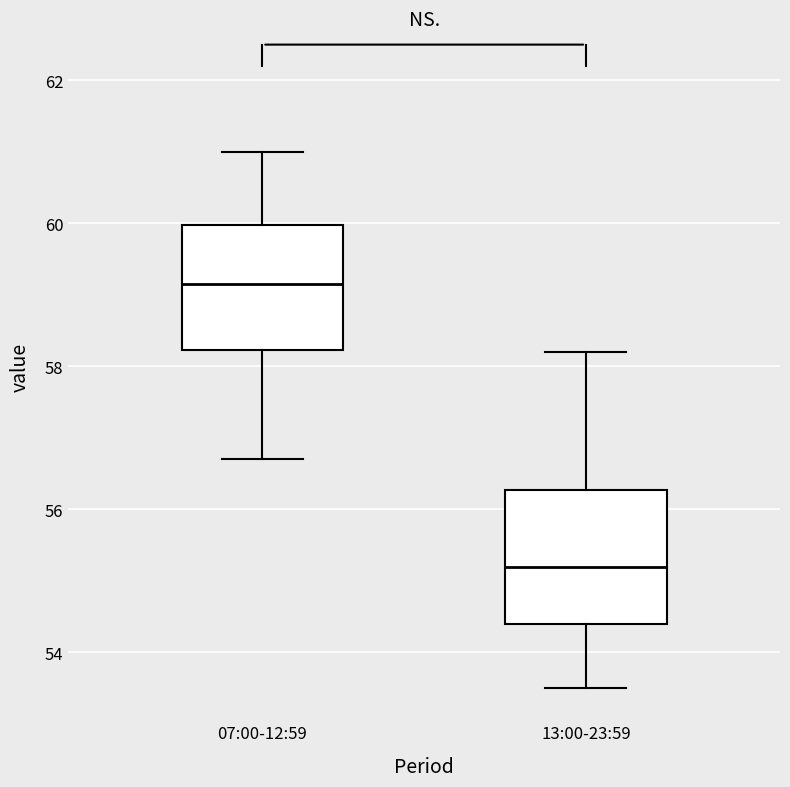

Where does the upper whisker of the box for 13:00-23:59 end on the y-axis? The values are not printed on the chart, so give them approximately, as read against the axis.

58.2